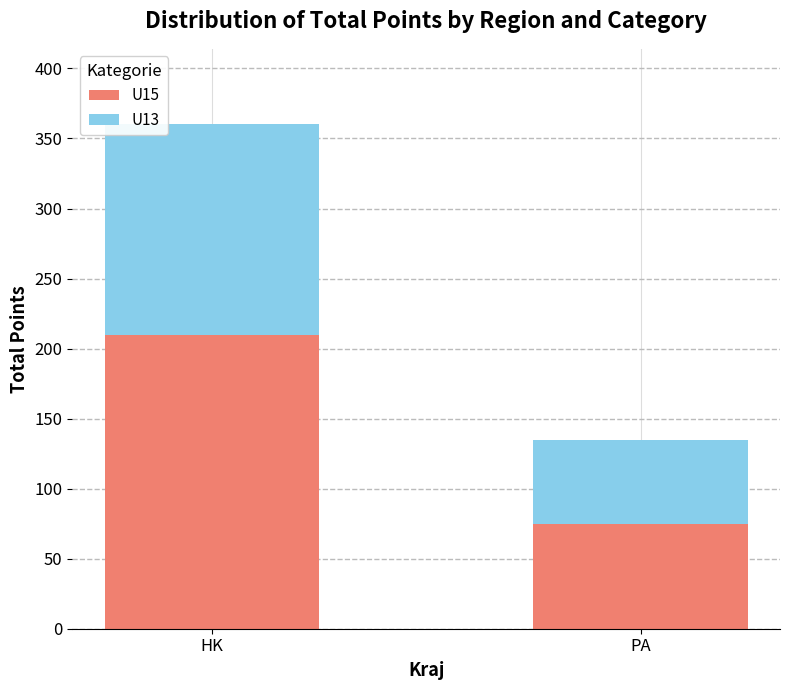

Reading left to right, transcribe the values for U15.

HK=210	PA=75